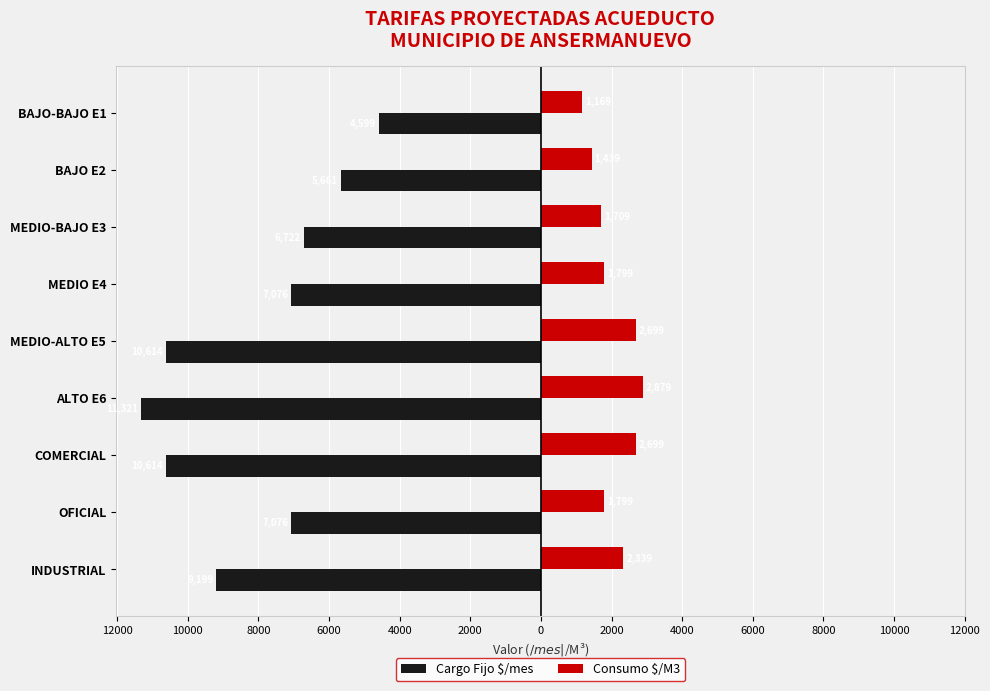

What is the average value of the Consumo $/M3 series?

2058.9